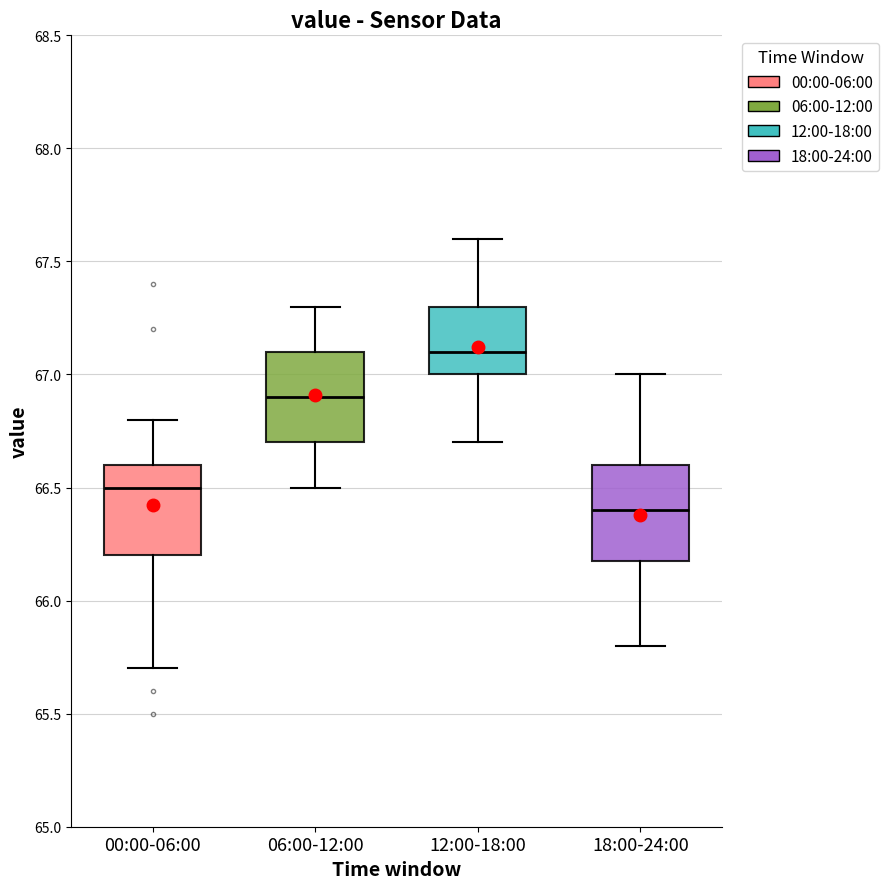

Reading left to right, transcribe this box plot: for each box, give where its median line is, the range the box spans, and where its two whiskers end, as read against the y-axis. The values are not printed on the chart, so give them approximately, as read against the axis.

00:00-06:00: median 66.5, box 66.2 to 66.6, whiskers 65.7 to 66.8
06:00-12:00: median 66.9, box 66.7 to 67.1, whiskers 66.5 to 67.3
12:00-18:00: median 67.1, box 67.0 to 67.3, whiskers 66.7 to 67.6
18:00-24:00: median 66.4, box 66.2 to 66.6, whiskers 65.8 to 67.0